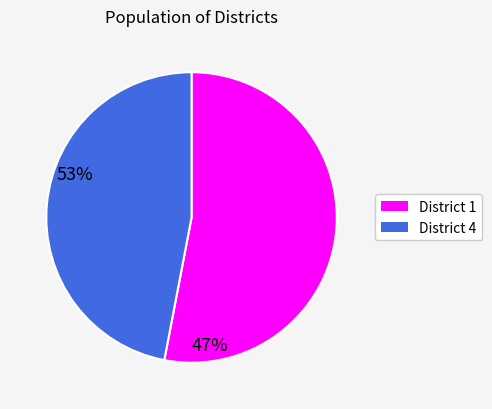

Is there any slice that represents more than half of the pie?

Yes